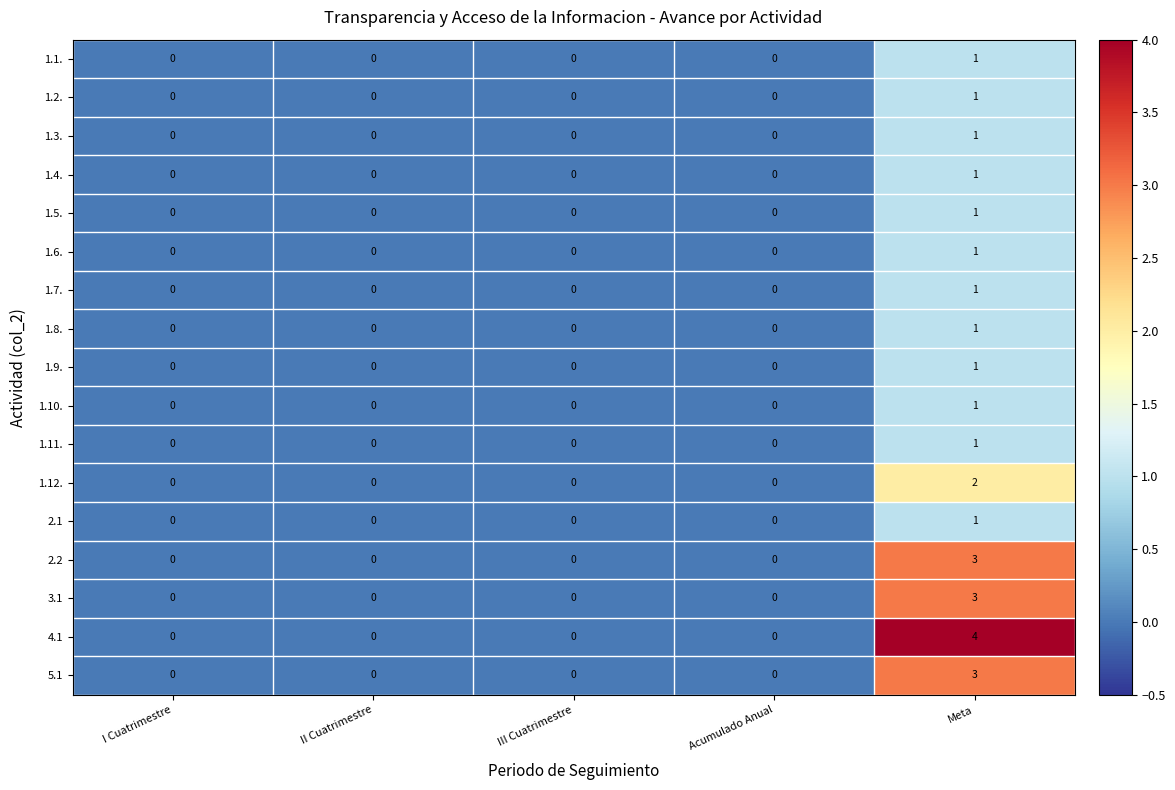

What is the difference between the 3.1 values at Meta and III Cuatrimestre?

3